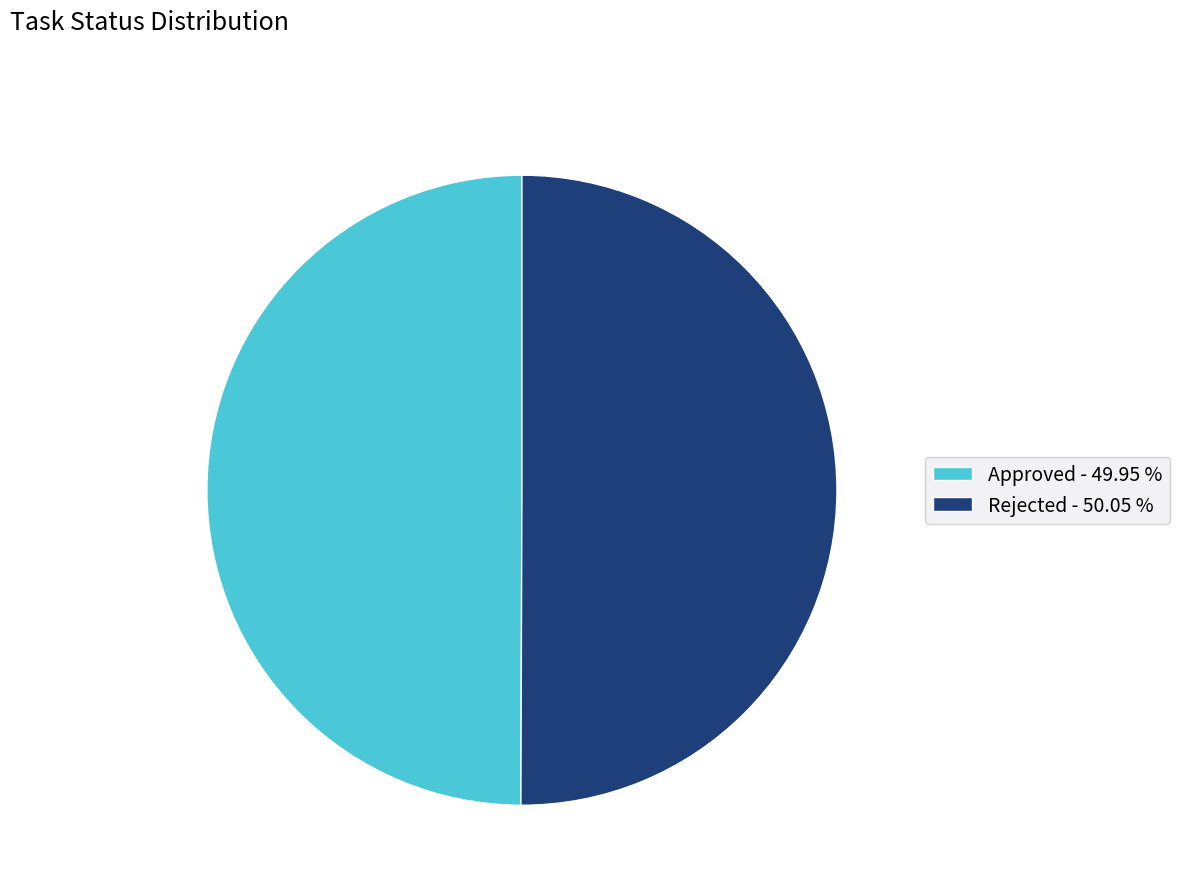

How many slices are in this pie chart?

2